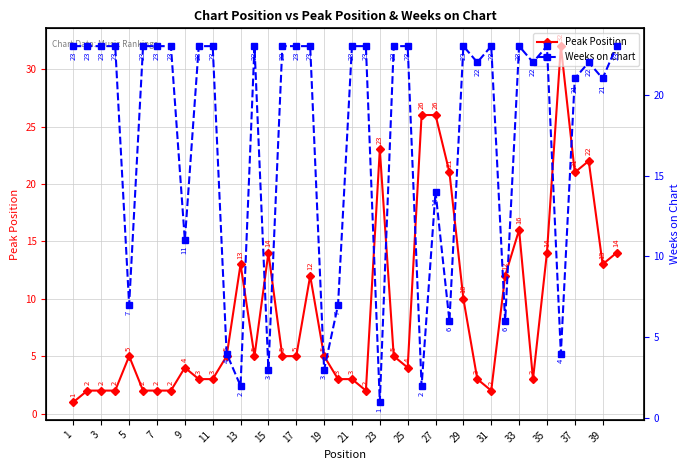

True or false: Peak Position and Weeks on Chart cross at least once.

True